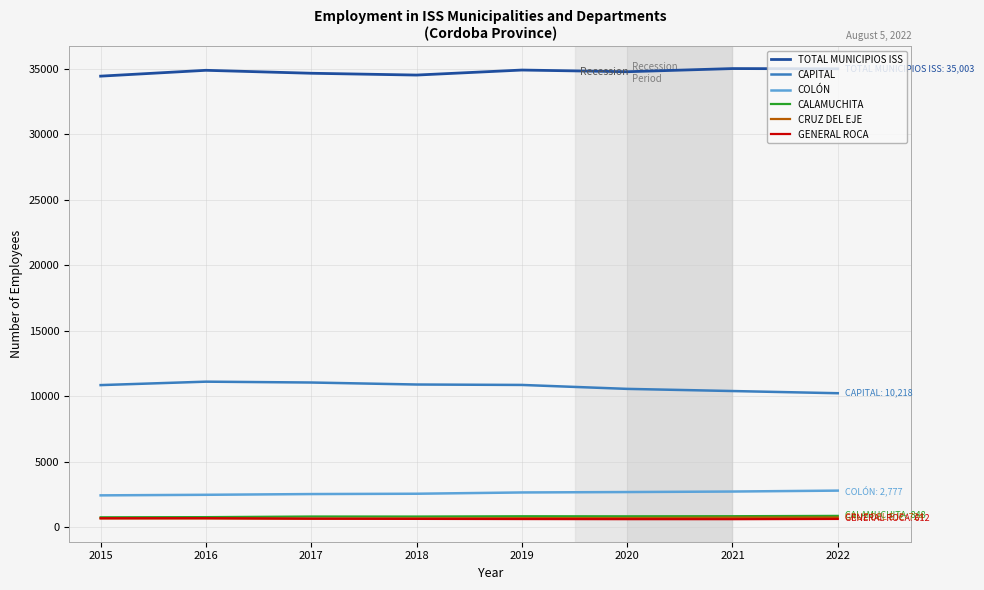

The value of TOTAL MUNICIPIOS ISS at 2018 is 34525.2. True or false?

True